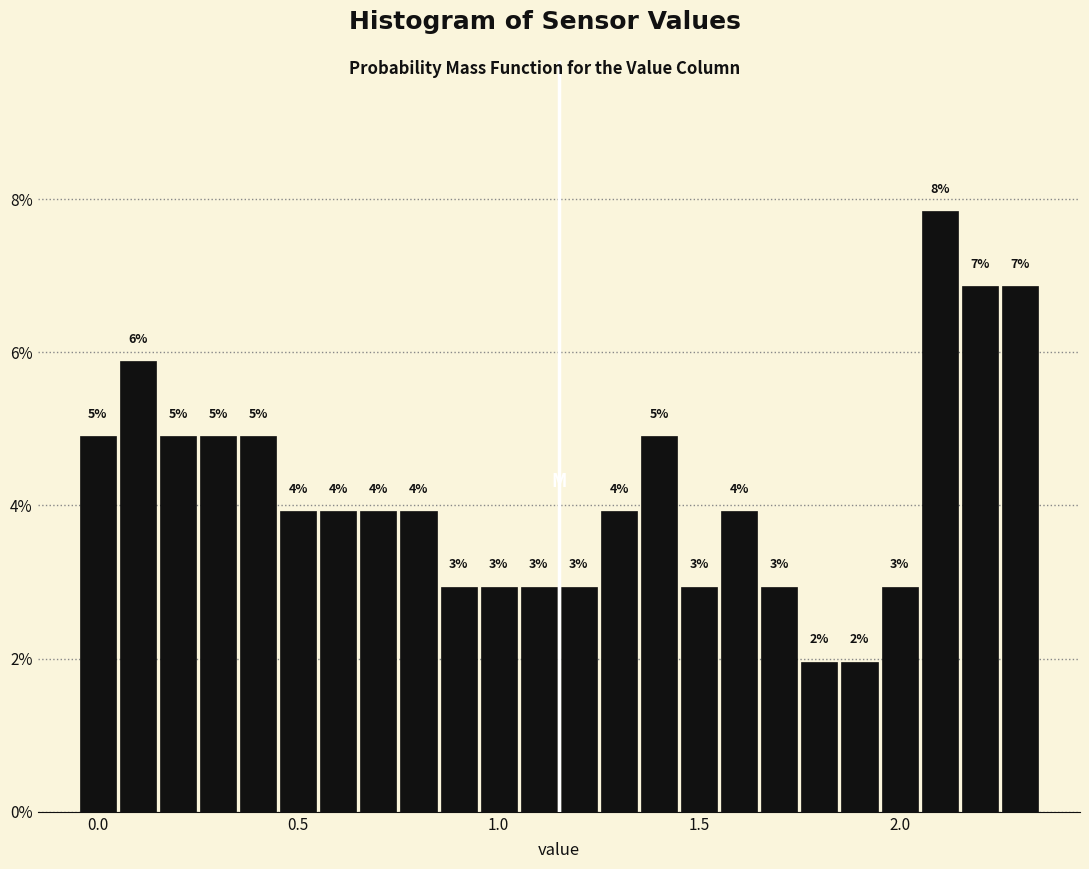

Around what value on the x-axis is the tallest bar? Give the approximate position of its centre, as read against the axis.

2.10